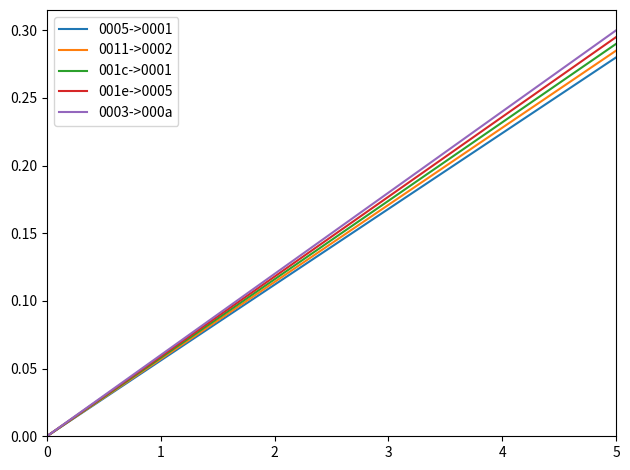

What is the value of the 001e->0005 point at the 5th from the left?

0.1